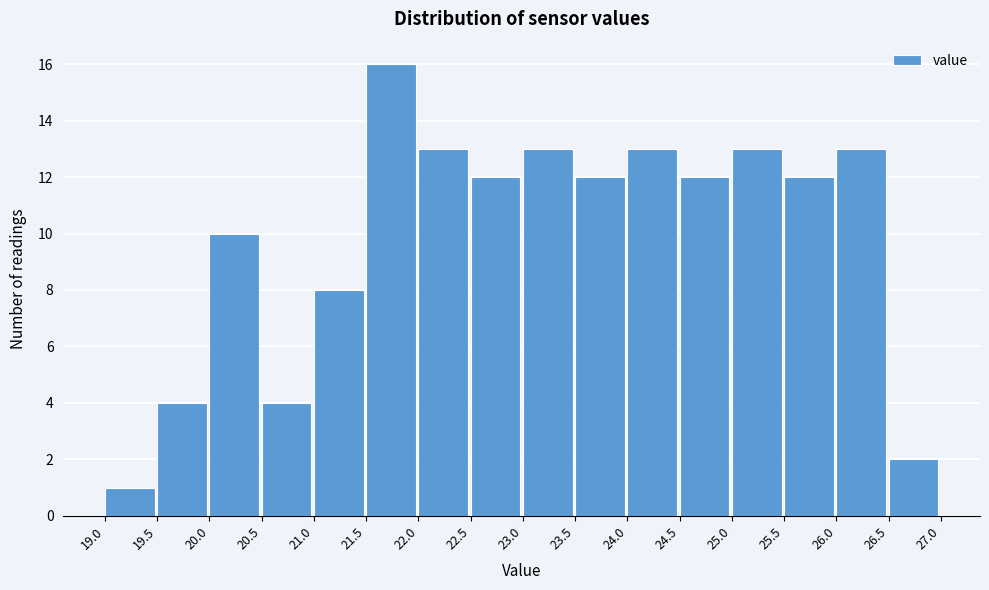

Reading left to right, transcribe this chart: for each bar, give the range it covers on the x-axis and its height. The values are not printed on the chart, so give them approximately, as read against the axis.

19.0 to 19.5: 1
19.5 to 20.0: 4
20.0 to 20.5: 10
20.5 to 21.0: 4
21.0 to 21.5: 8
21.5 to 22.0: 16
22.0 to 22.5: 13
22.5 to 23.0: 12
23.0 to 23.5: 13
23.5 to 24.0: 12
24.0 to 24.5: 13
24.5 to 25.0: 12
25.0 to 25.5: 13
25.5 to 26.0: 12
26.0 to 26.5: 13
26.5 to 27.0: 2